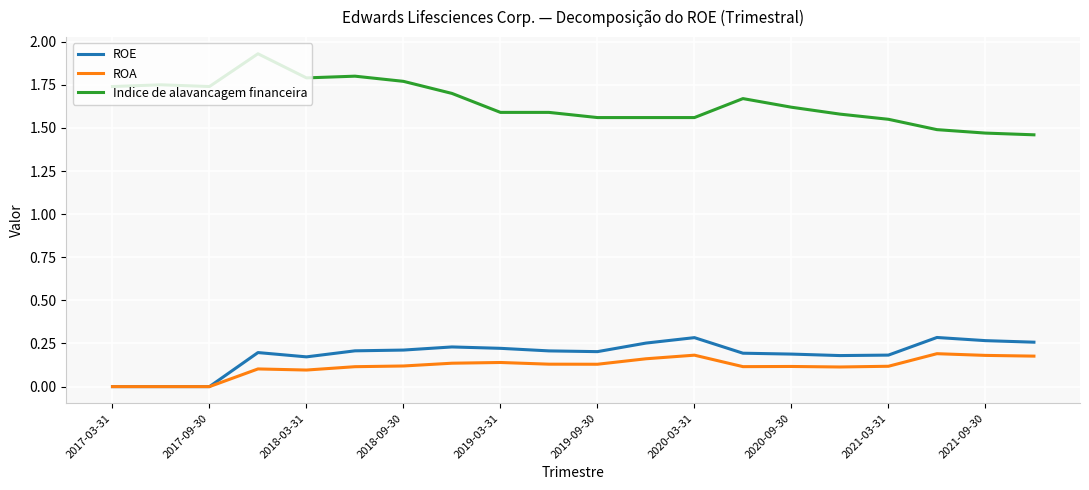

Is this an area chart (filled region under the line)?

No